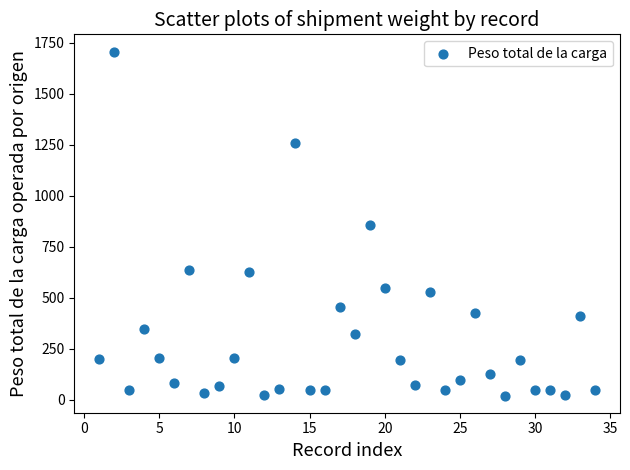

What is the range of Y values (max minus min)?

1686.9